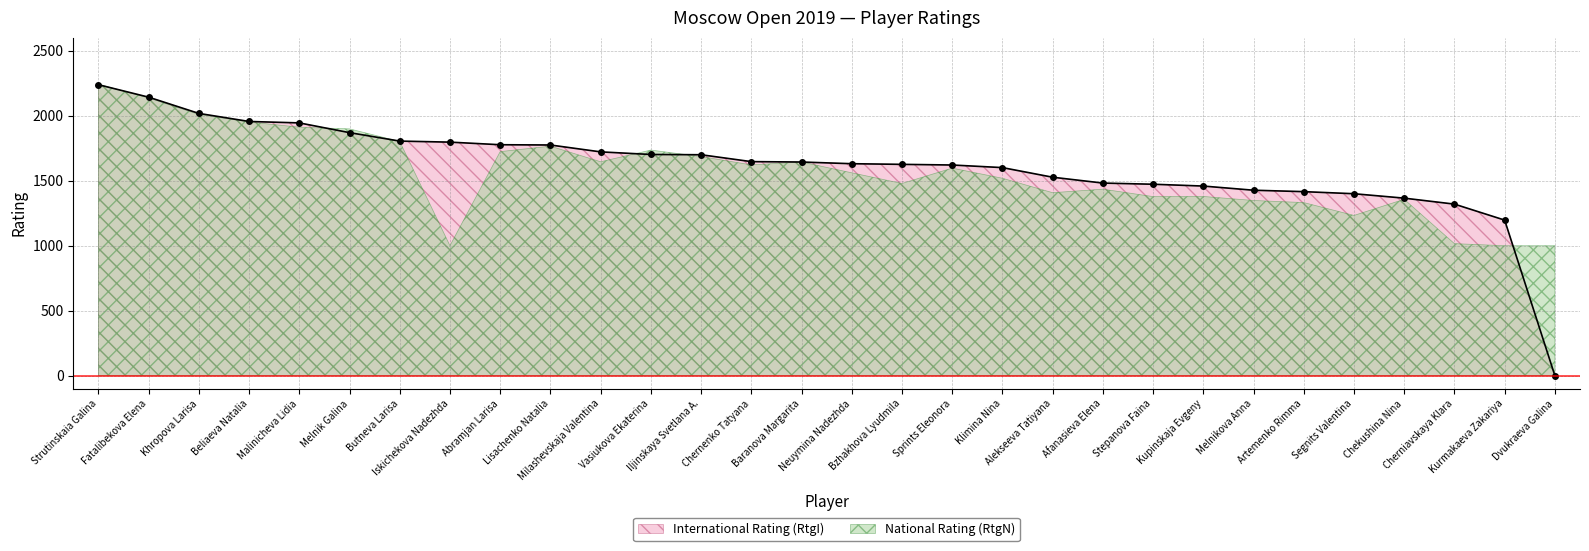

Which has a higher value, Chernenko Tatyana or Afanasieva Elena?

Chernenko Tatyana